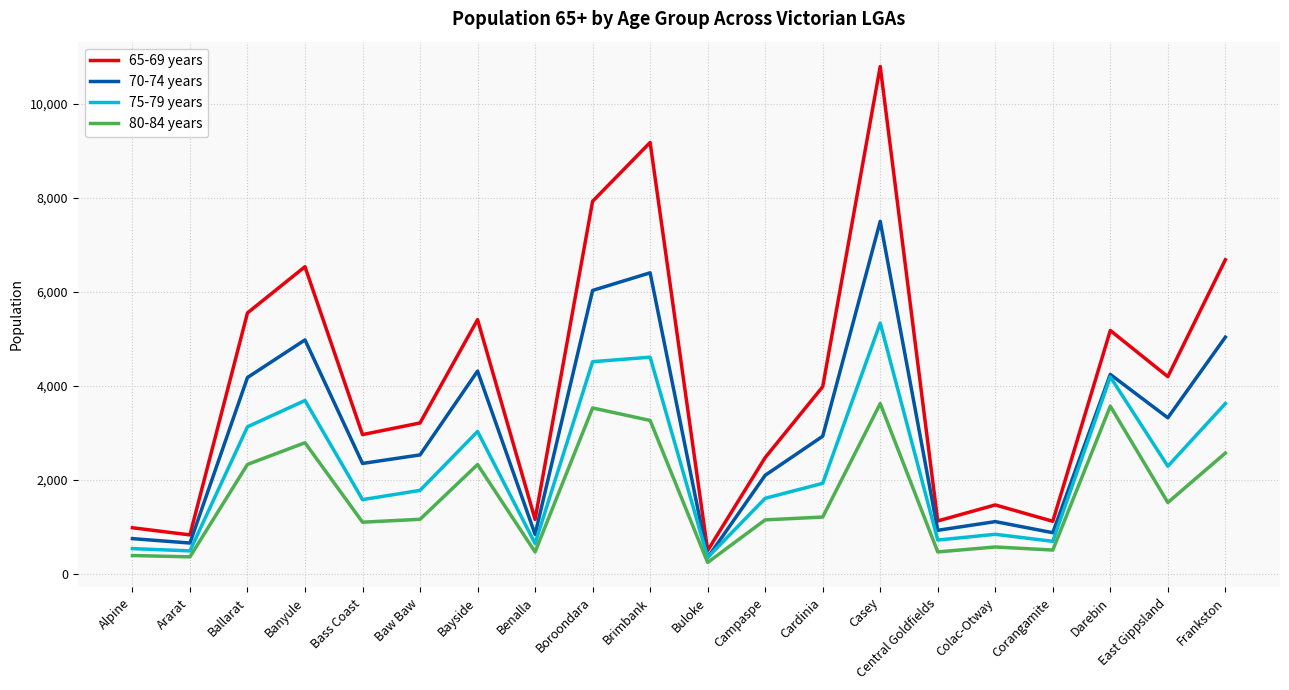

True or false: 80-84 years has a value of 1501 at Campaspe.

False